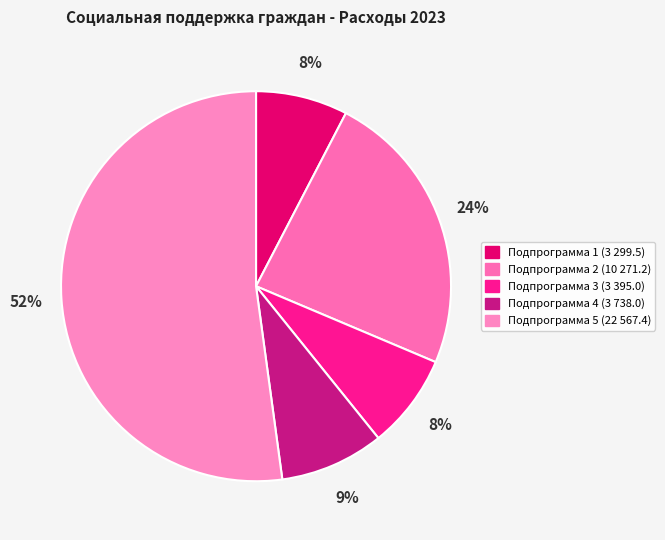

Does Подпрограмма 4 represent more than half of the total?

No